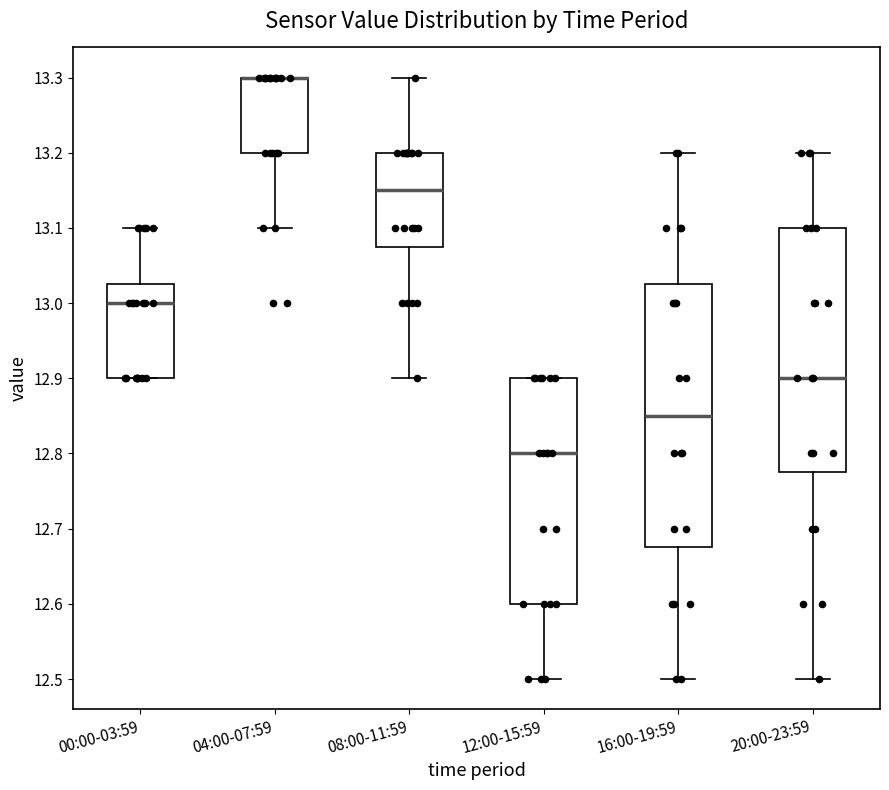

Reading left to right, read every box against the y-axis: the position of its median line, the range the box covers, and the ends of its whiskers. The values are not printed on the chart, so give them approximately, as read against the axis.

00:00-03:59: median 13.00, box 12.90 to 13.03, whiskers 12.90 to 13.10
04:00-07:59: median 13.30 (drawn on the box's upper edge), box 13.20 to 13.30, whiskers 13.10 to 13.30
08:00-11:59: median 13.15, box 13.08 to 13.20, whiskers 12.90 to 13.30
12:00-15:59: median 12.80, box 12.60 to 12.90, whiskers 12.50 to 12.90
16:00-19:59: median 12.85, box 12.68 to 13.03, whiskers 12.50 to 13.20
20:00-23:59: median 12.90, box 12.78 to 13.10, whiskers 12.50 to 13.20